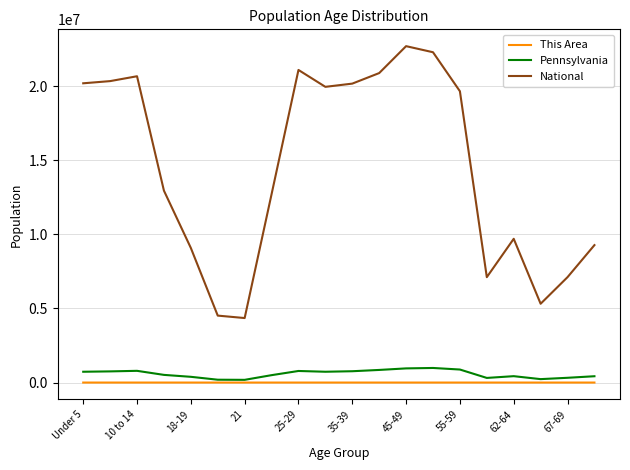

Which series has the largest total across all categories?

National